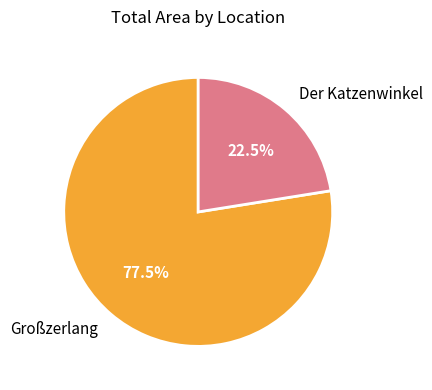

How many segments does this pie chart have?

2